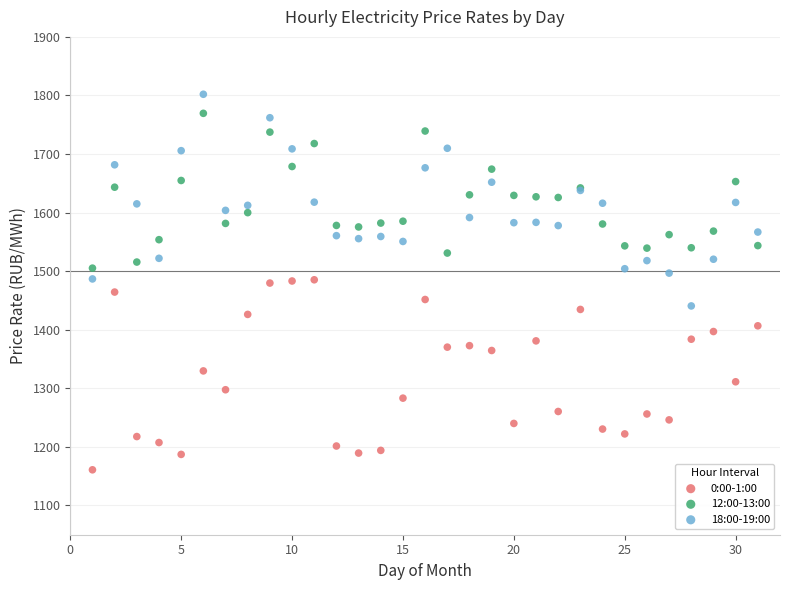

Which series reaches the minimum Y coordinate?

0:00-1:00